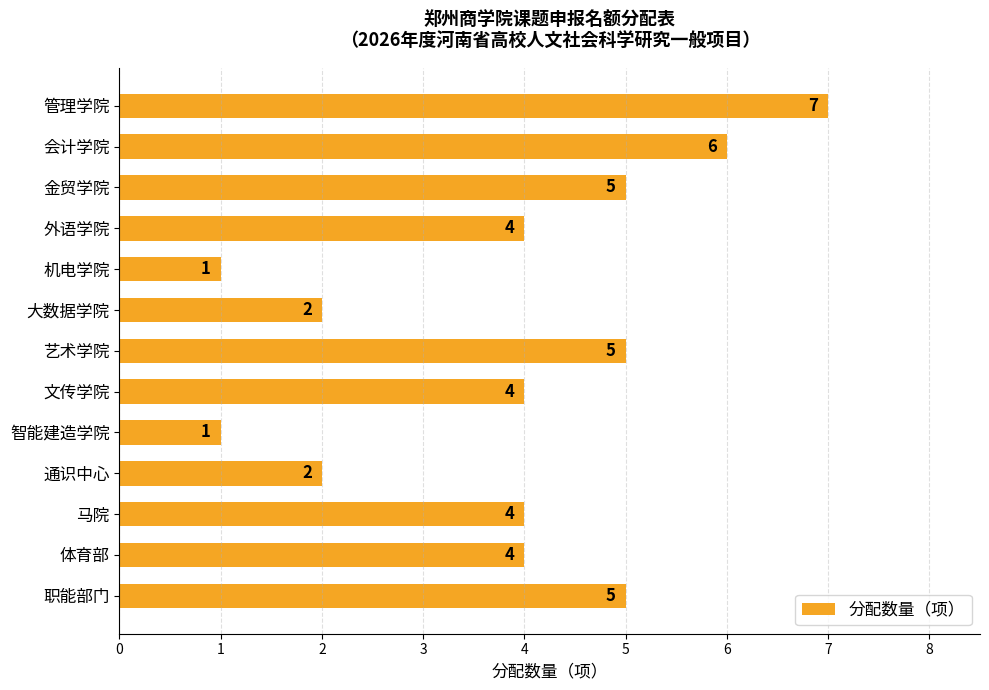

What position from the top is 金贸学院?

3